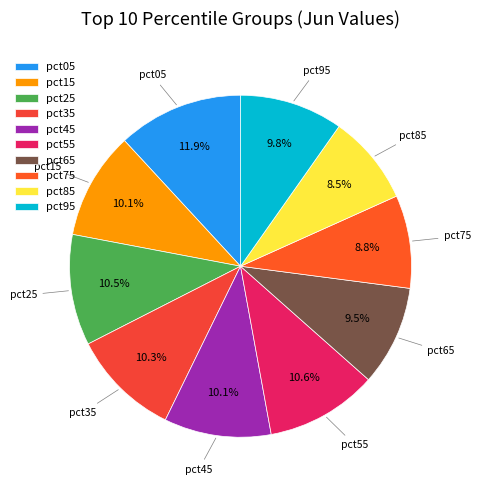

The pct35 slice represents 10% of the pie. True or false?

True